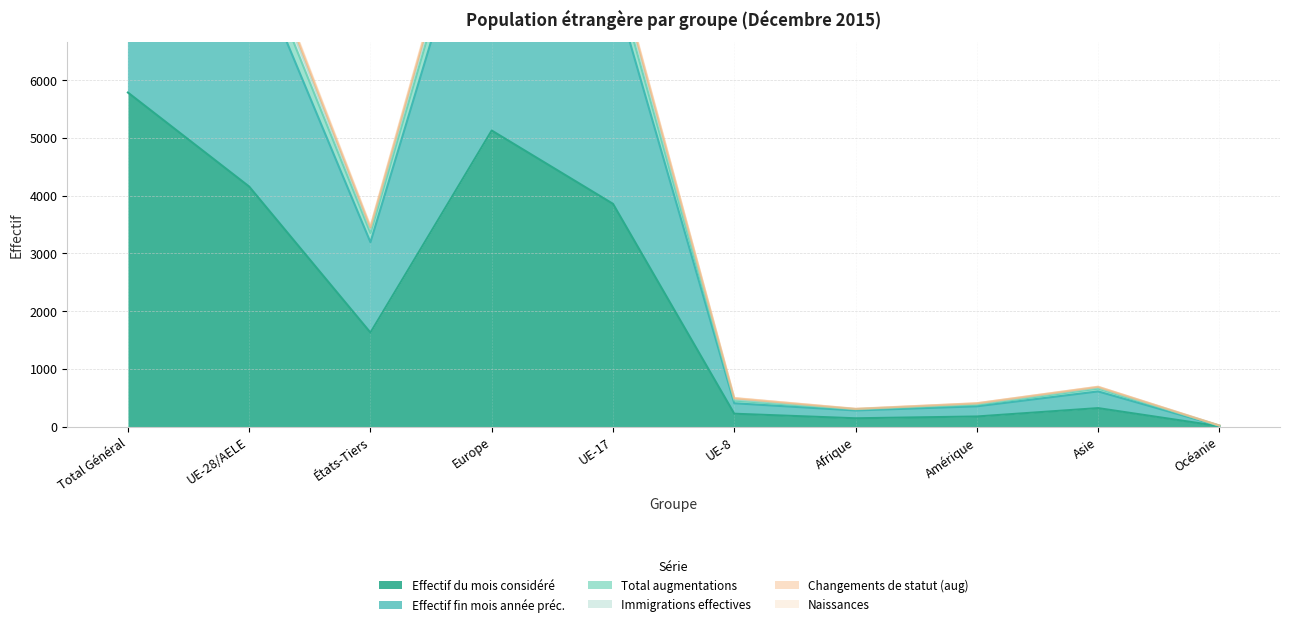

At how many categories does at least one series exceed 1438?

5